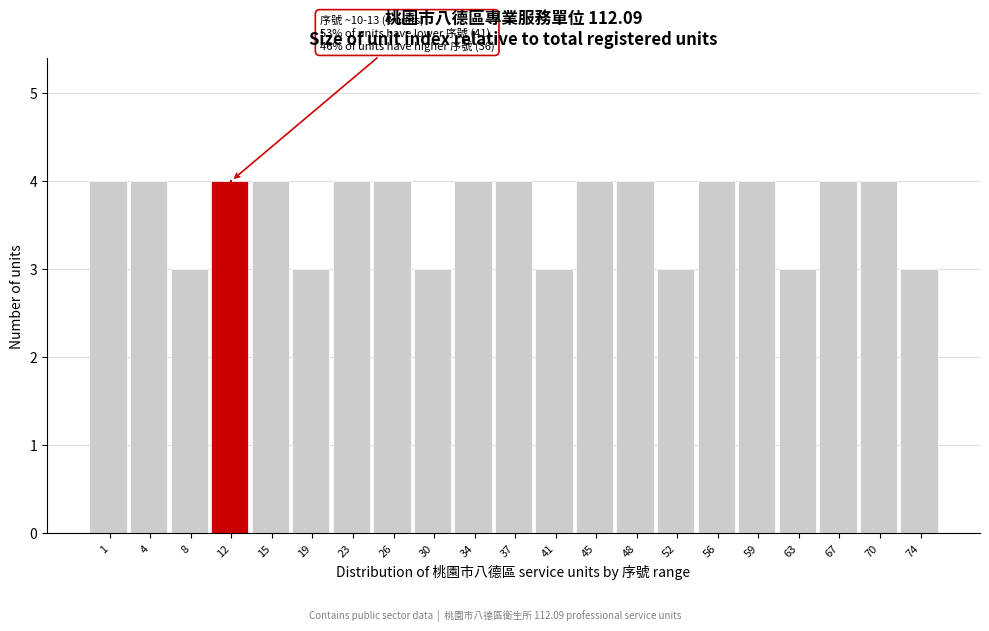

Reading left to right, transcribe all the data shown in this chart.

1=4	4=4	8=3	12=4	15=4	19=3	23=4	26=4	30=3	34=4	37=4	41=3	45=4	48=4	52=3	56=4	59=4	63=3	67=4	70=4	74=3